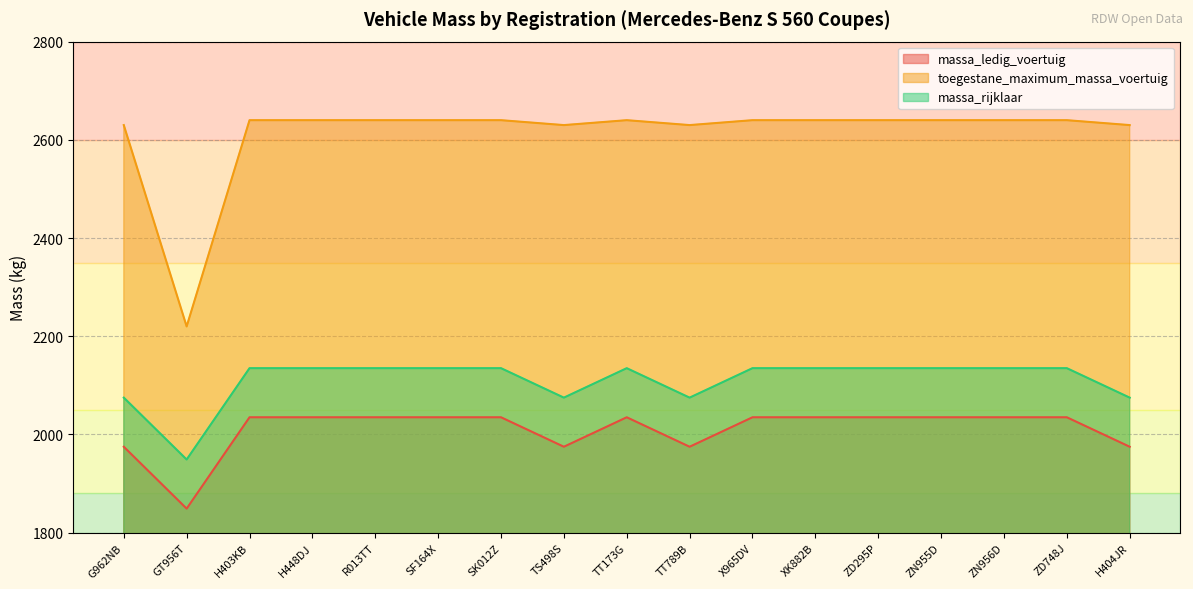

Does the chart display data point markers on the line(s)?

No